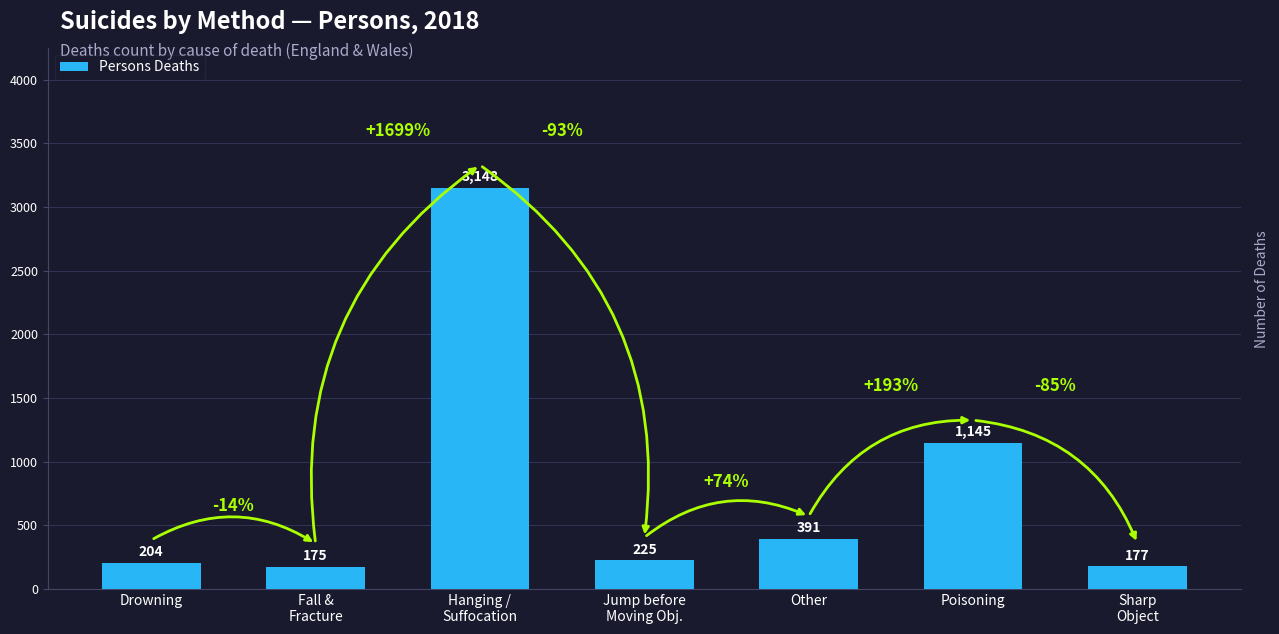

Which category has the lowest value across all series?

Fall &
Fracture